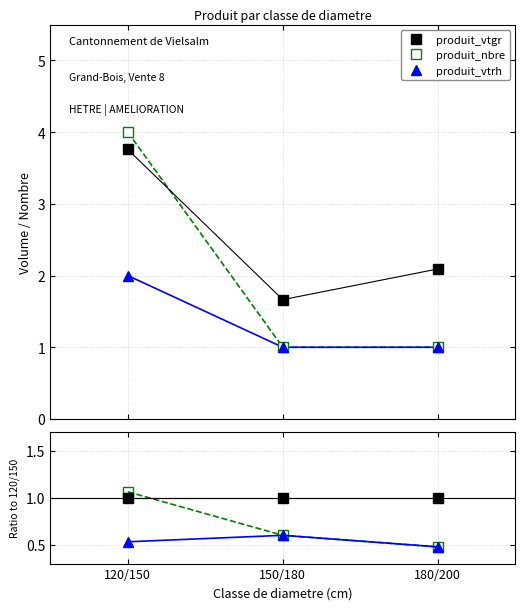

At which label is produit_vtrh closest to 0?

180/200